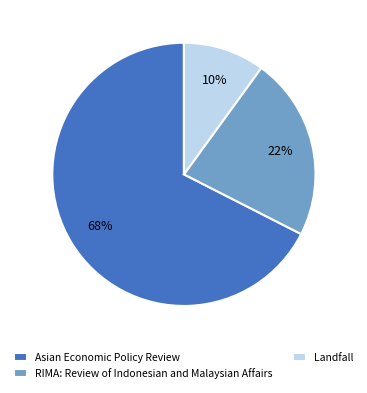

What is the largest slice in the pie chart?

Asian Economic Policy Review